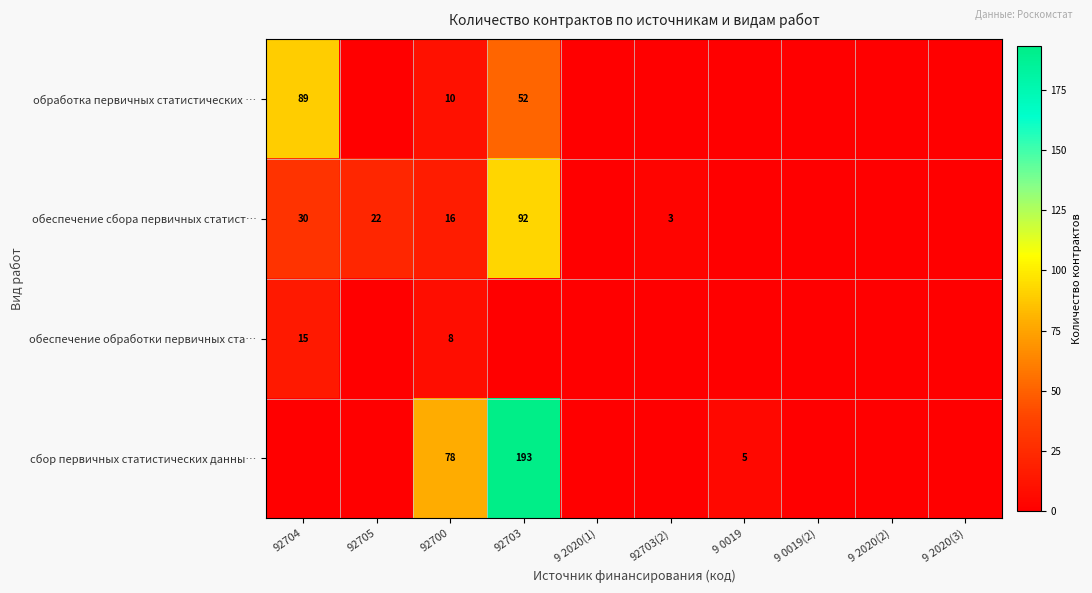

The обработка первичных статистических … series shows 52 at 92703. True or false?

True